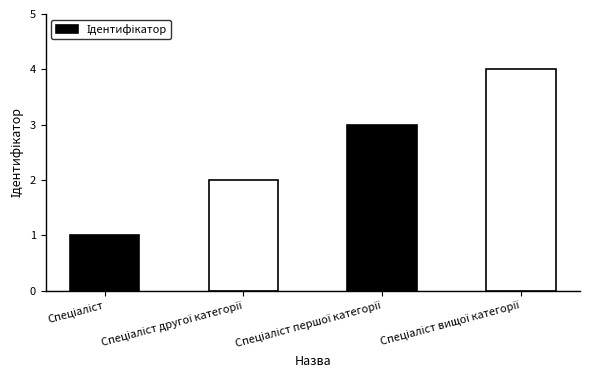

What is the difference between the maximum and minimum values?

3